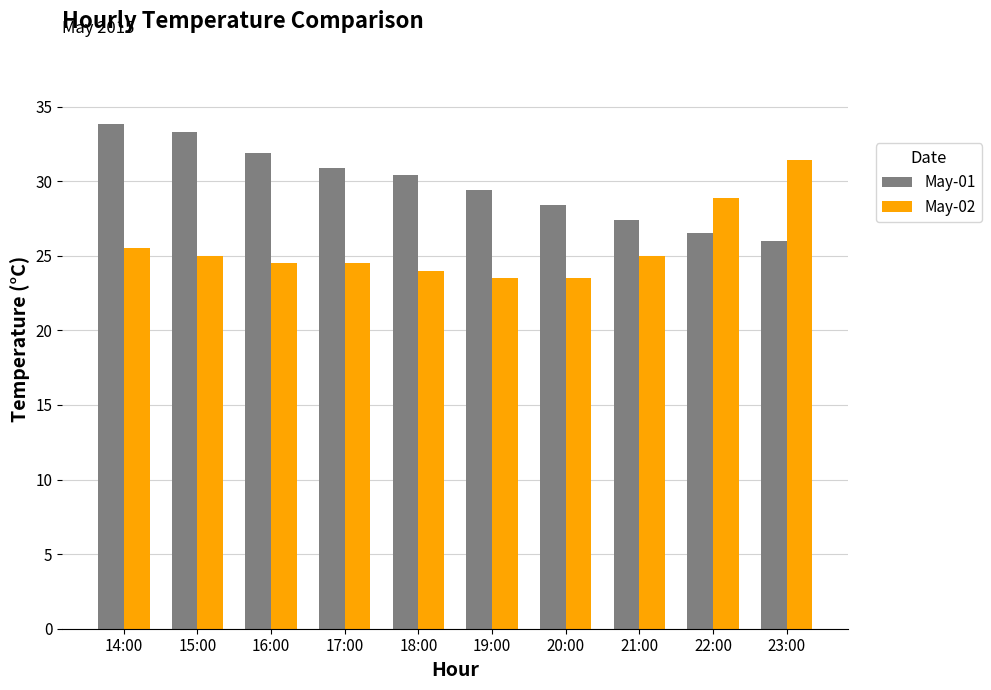

Reading left to right, list all the values displayed in this chart.

May-01: 33.8	33.3	31.9	30.9	30.4	29.4	28.4	27.4	26.5	26.0
May-02: 25.5	25.0	24.5	24.5	24.0	23.5	23.5	25.0	28.9	31.4